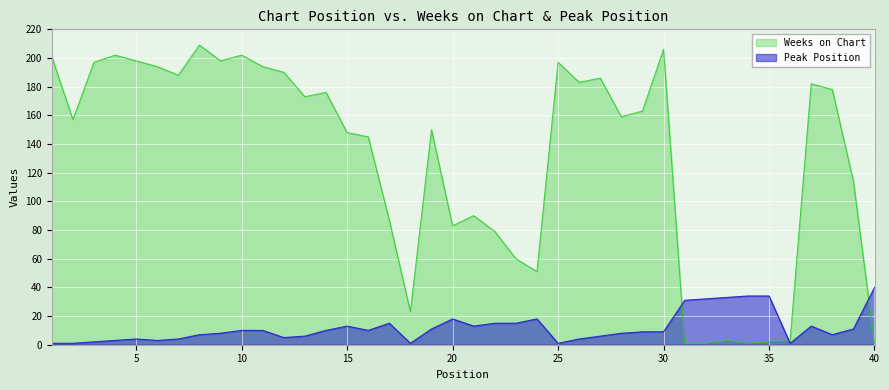

Where is the first local maximum for Weeks on Chart?

4